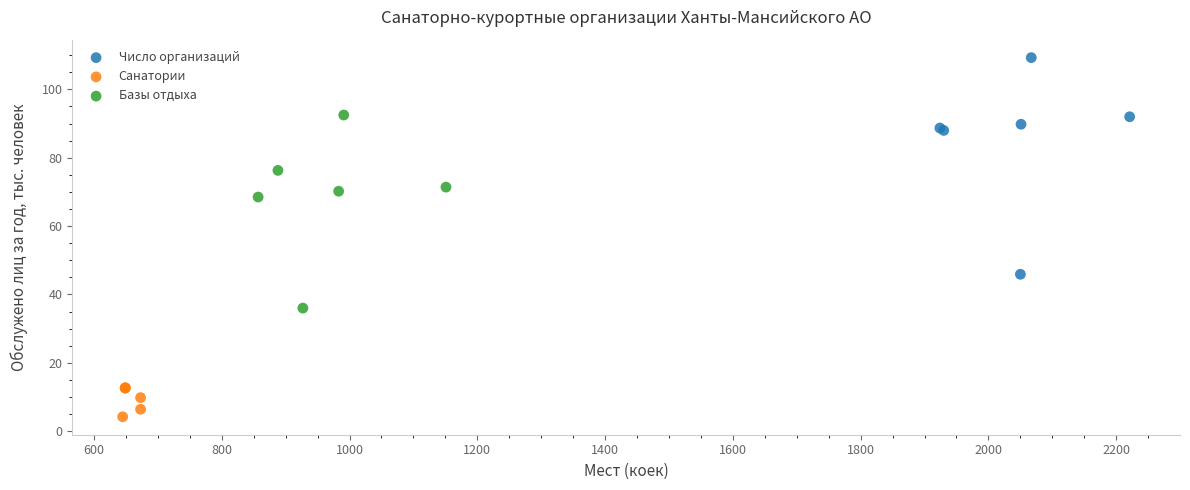

Which series has the widest spread of Y values?

Число организаций